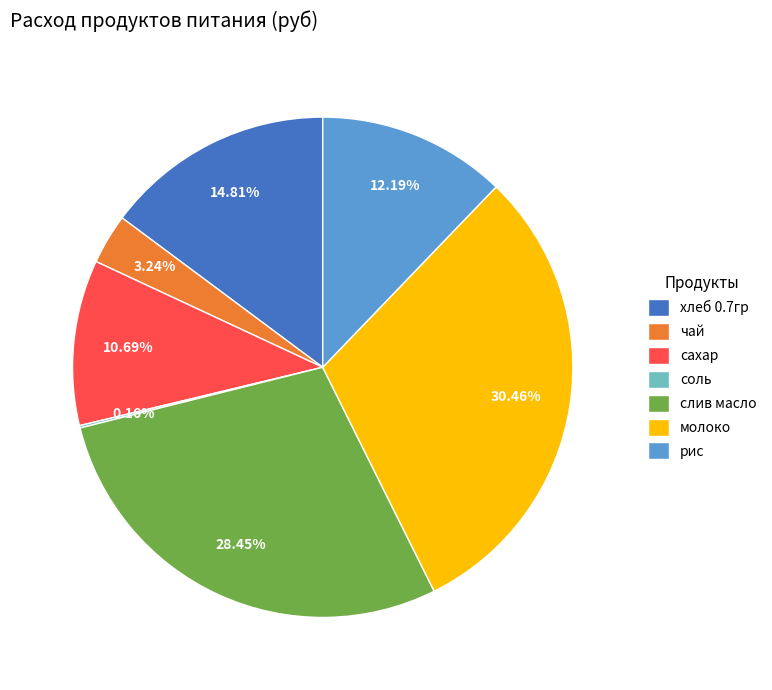

Which slice is the largest?

молоко